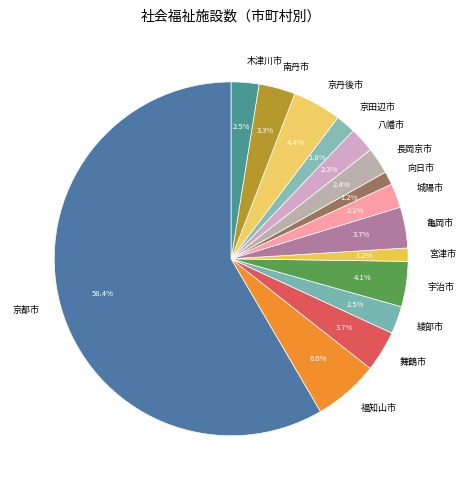

What is the majority slice?

京都市